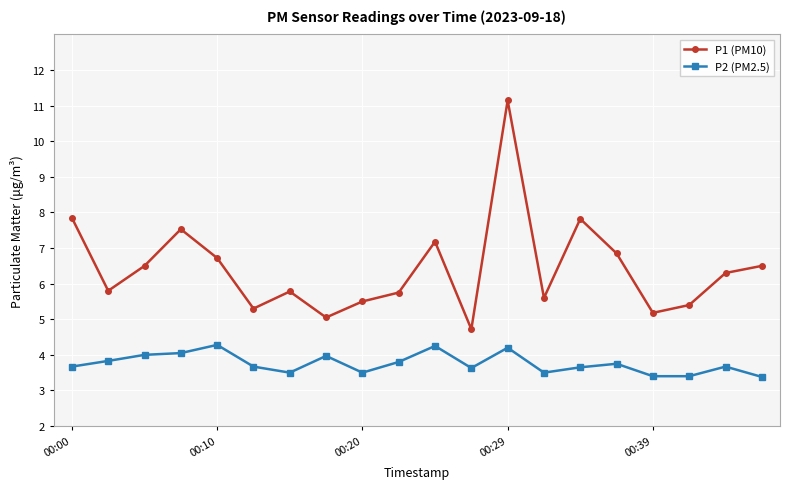

Rank the series by their average value, from lowest to highest.

P2 (PM2.5), P1 (PM10)